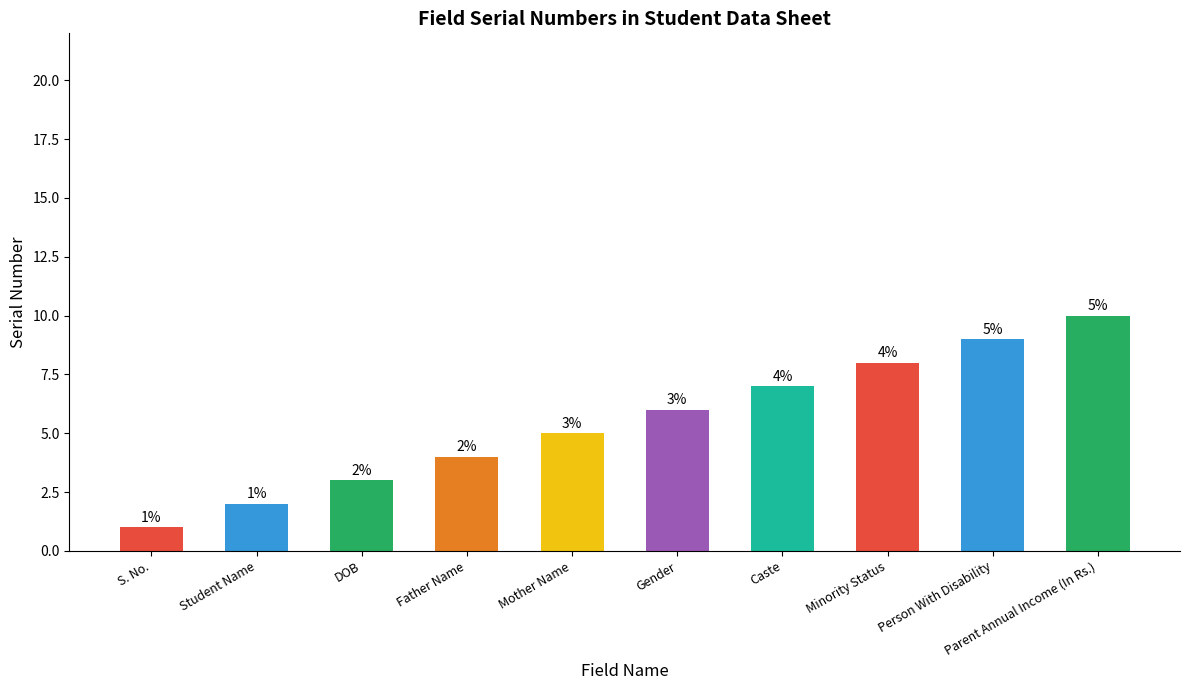

Reading left to right, extract all data points from this chart.

1	2	3	4	5	6	7	8	9	10